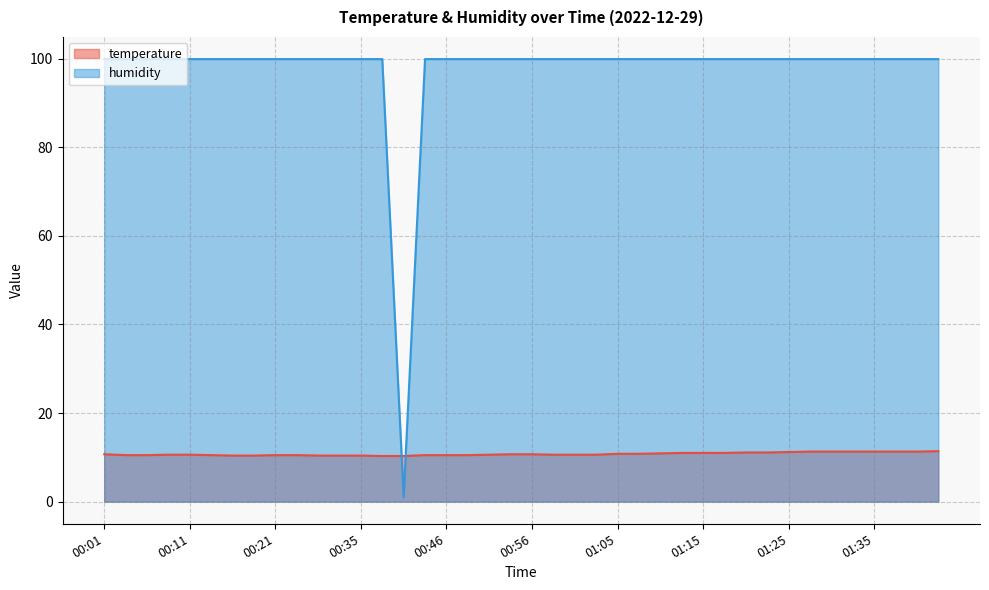

What is the difference between the highest and lowest values at 01:37?

88.6